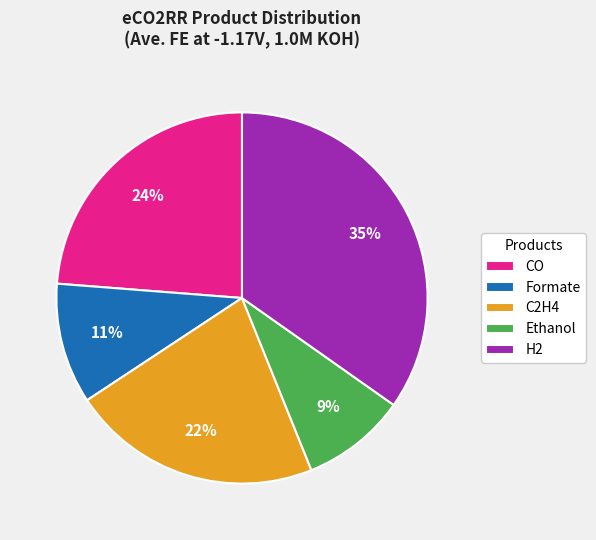

Count the number of slices in the pie.

5